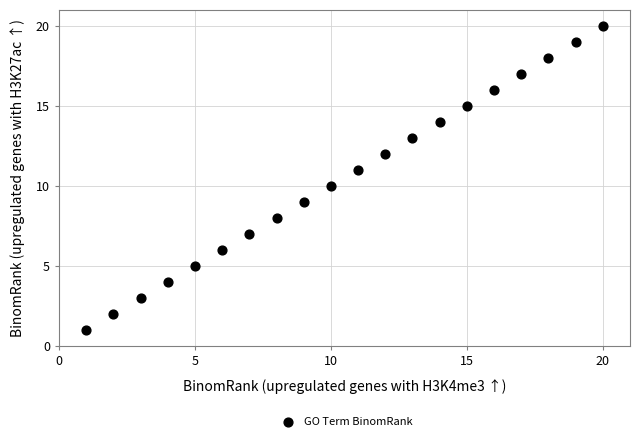

What is the range of Y values (max minus min)?

19